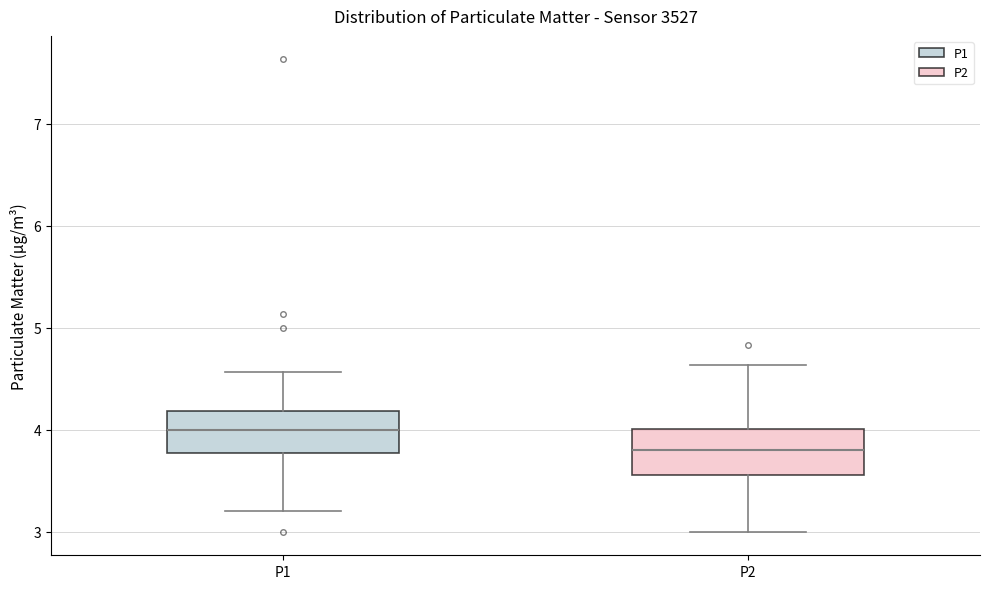

Reading left to right, transcribe this box plot: for each box, give where its median line is, the range the box spans, and where its two whiskers end, as read against the y-axis. The values are not printed on the chart, so give them approximately, as read against the axis.

P1: median 4.0, box 3.8 to 4.2, whiskers 3.2 to 4.6
P2: median 3.8, box 3.6 to 4.0, whiskers 3.0 to 4.6